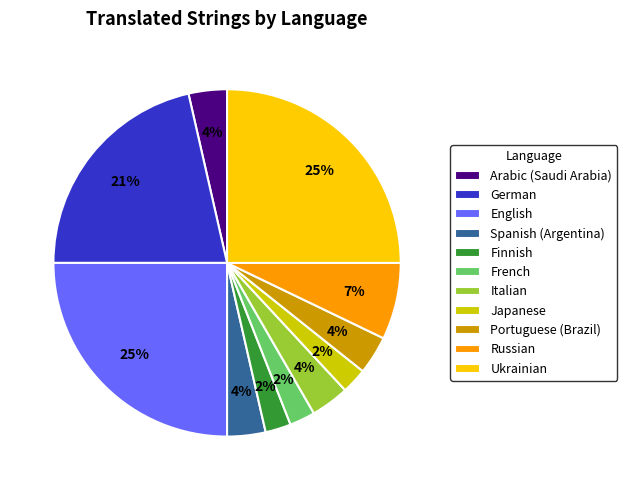

Combined, do Finnish and German account for over 50%?

No